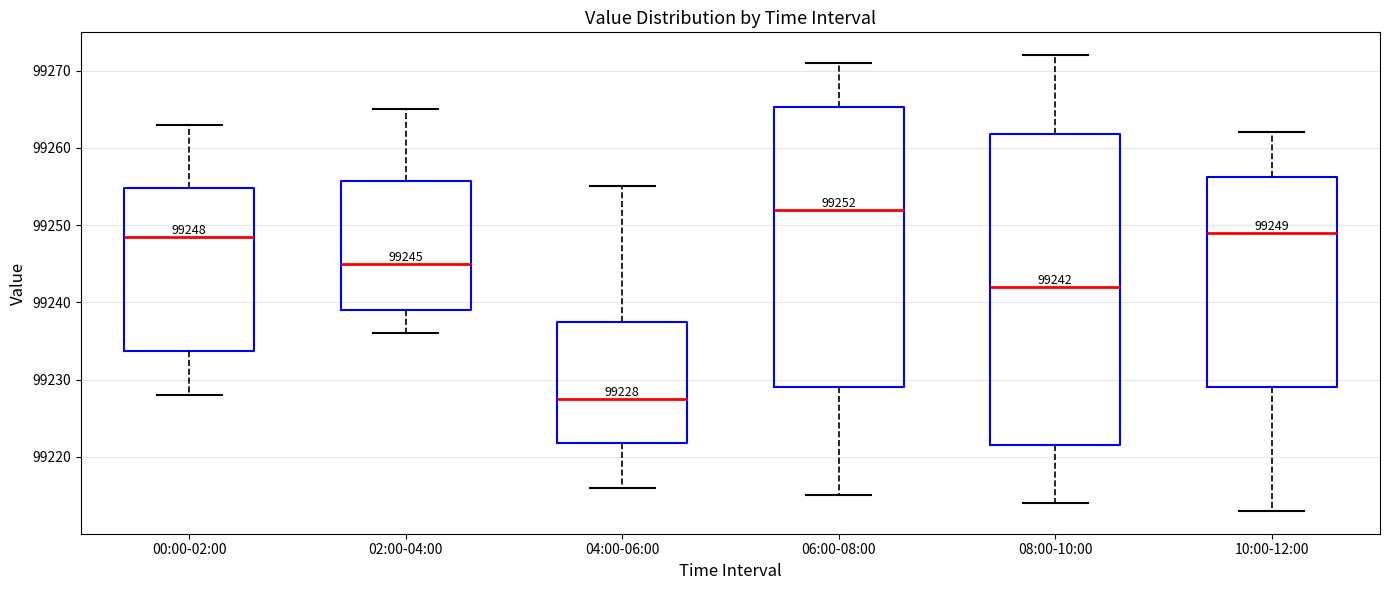

Comparing the boxes themselves (not the whiskers), which one is the tallest?

08:00-10:00